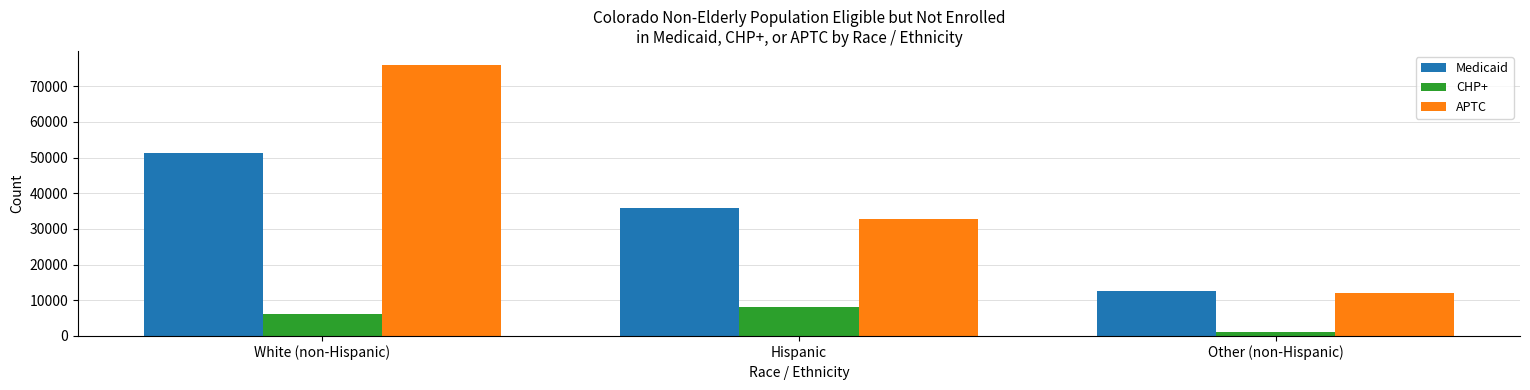

How many bars are there in each group?

3